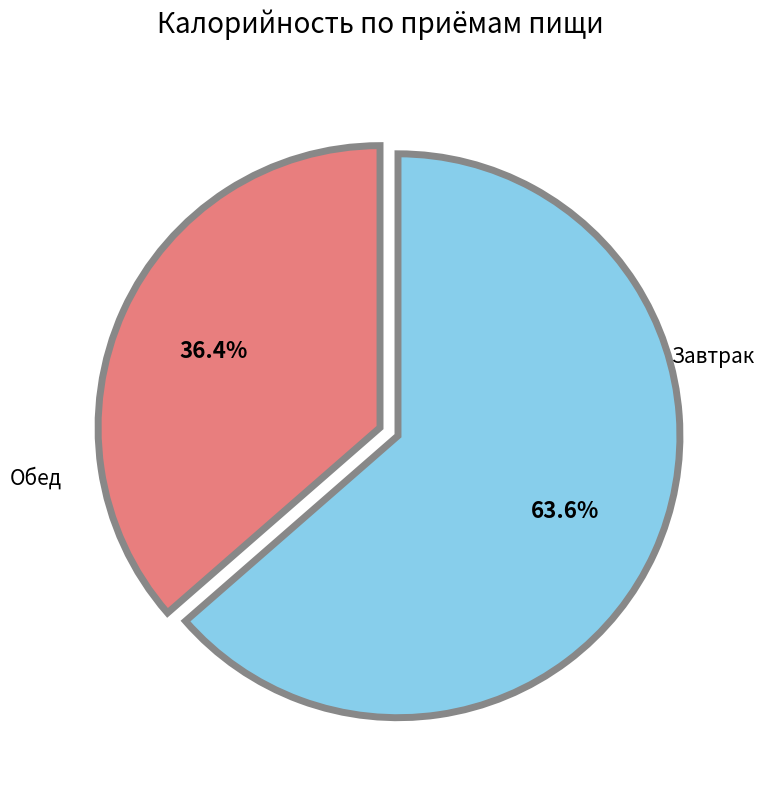

Is there any slice that represents more than half of the pie?

Yes